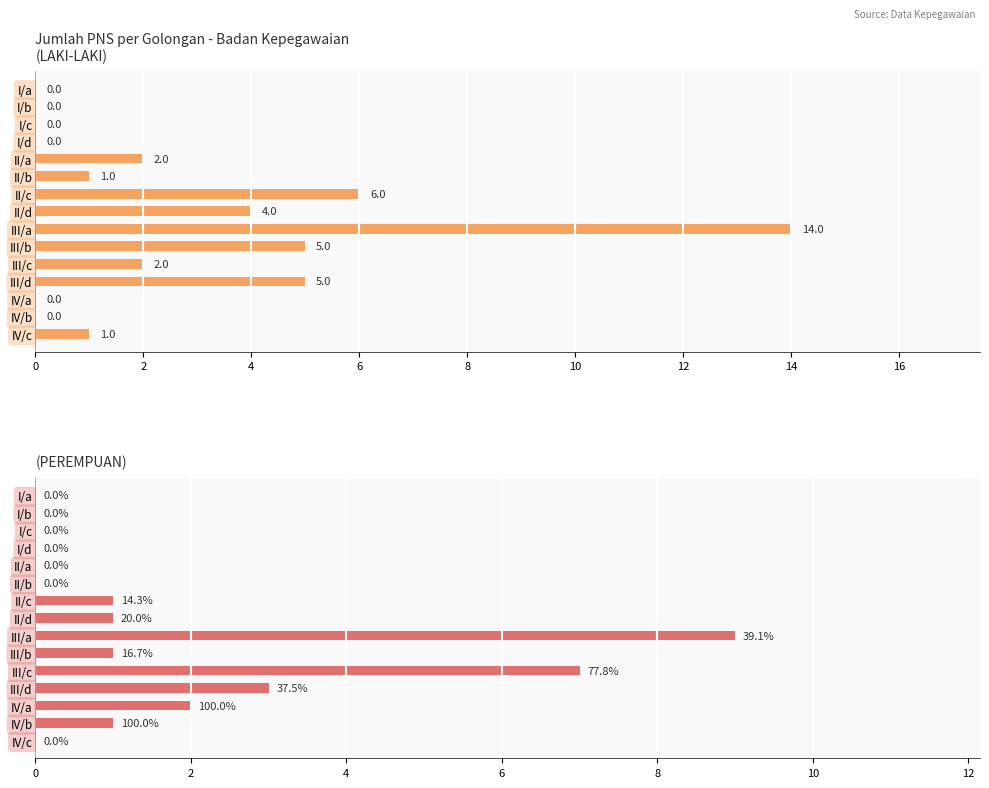

Which series has the largest total across all categories?

LAKI-LAKI